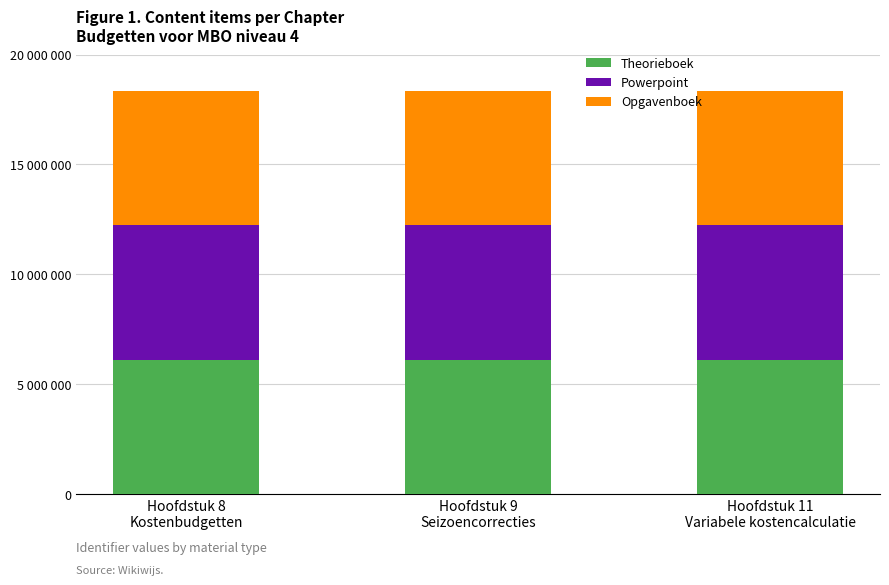

Does the chart contain stacked bars?

Yes